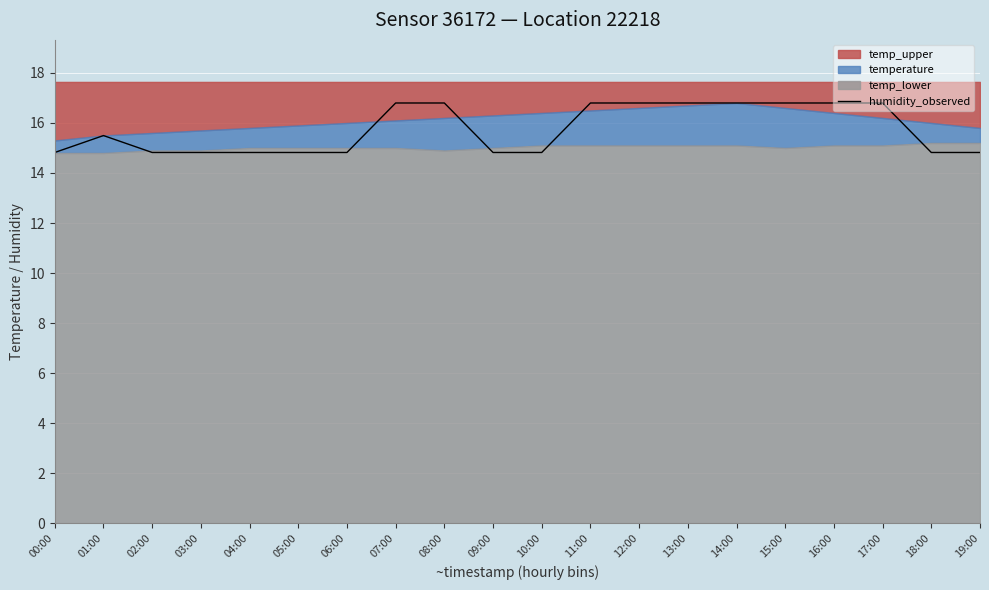

List the labels in order of value, largest first.

07:00, 08:00, 11:00, 12:00, 13:00, 14:00, 15:00, 16:00, 17:00, 01:00, 00:00, 02:00, 03:00, 04:00, 05:00, 06:00, 09:00, 10:00, 18:00, 19:00